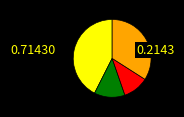

Does any single category account for the majority?

No